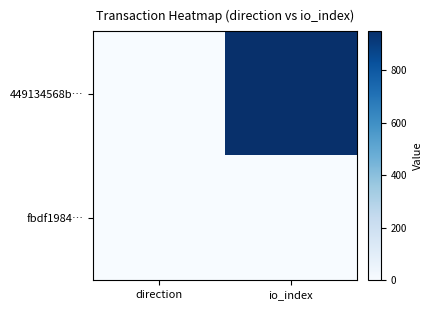

What is the maximum value shown in the chart?

949